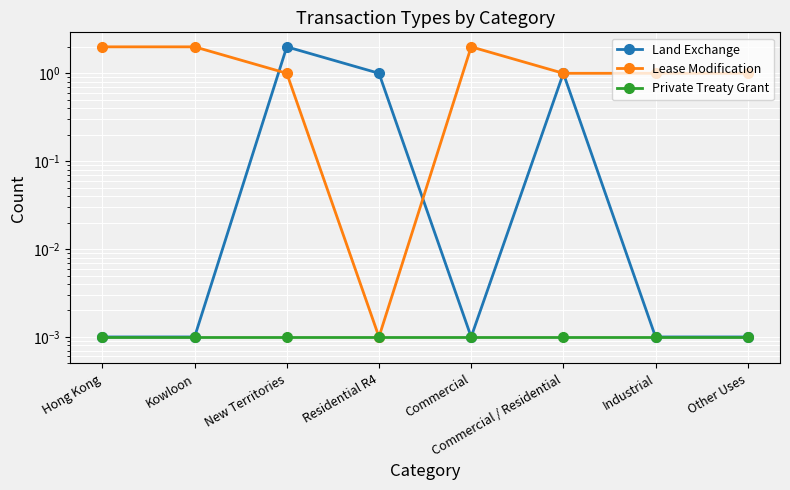

In Land Exchange, how many points are higher than both neighbors (excluding endpoints)?

2